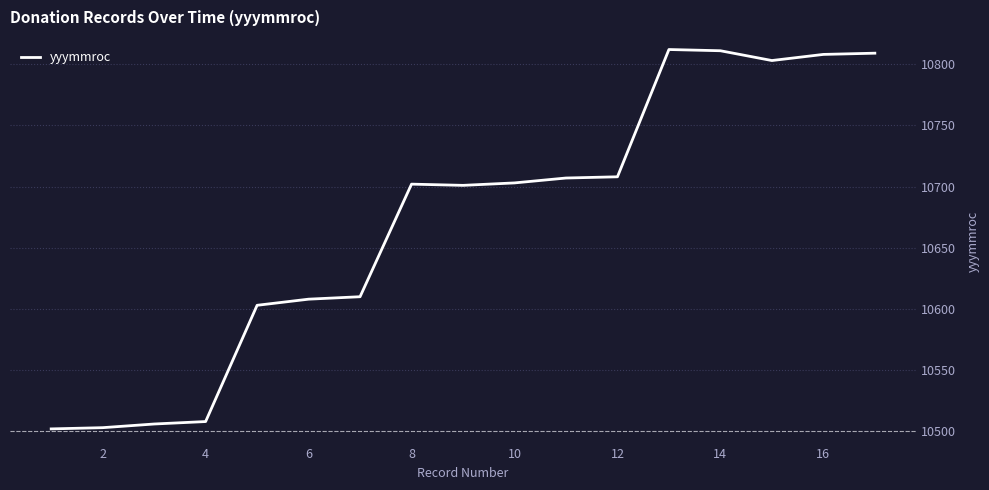

What is the difference between the maximum and minimum values?

310